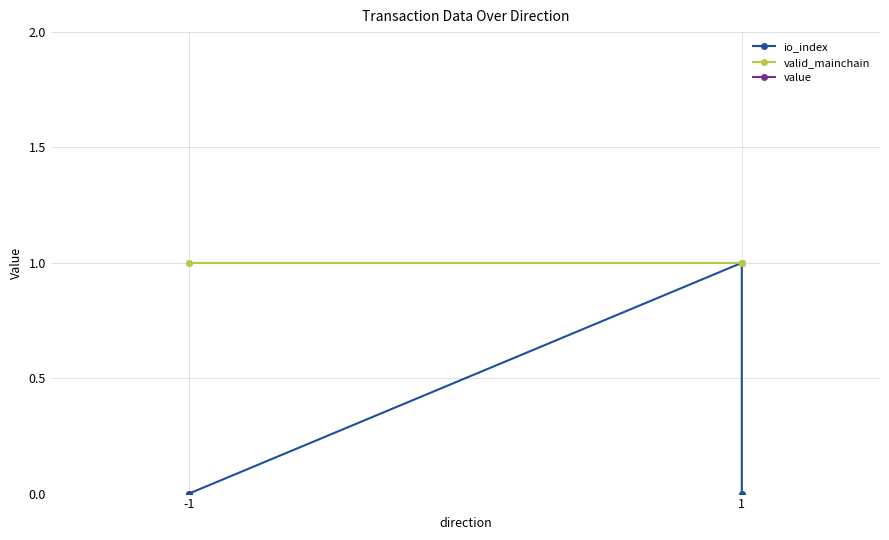

What is the value of the value point at the 1st from the left?

63.7